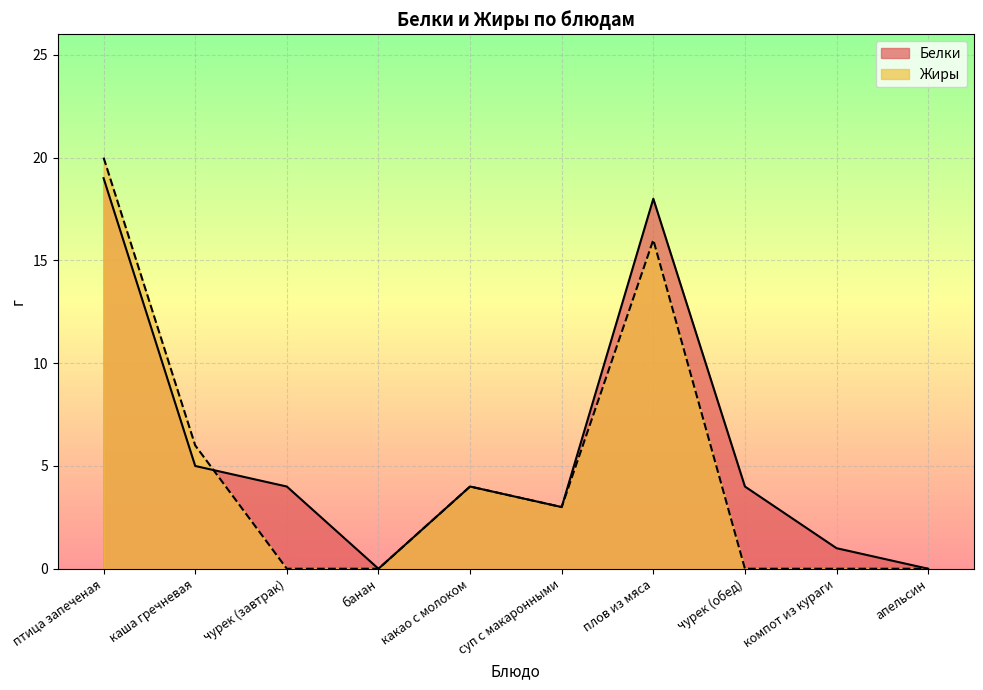

At which label is Белки closest to 9?

каша гречневая